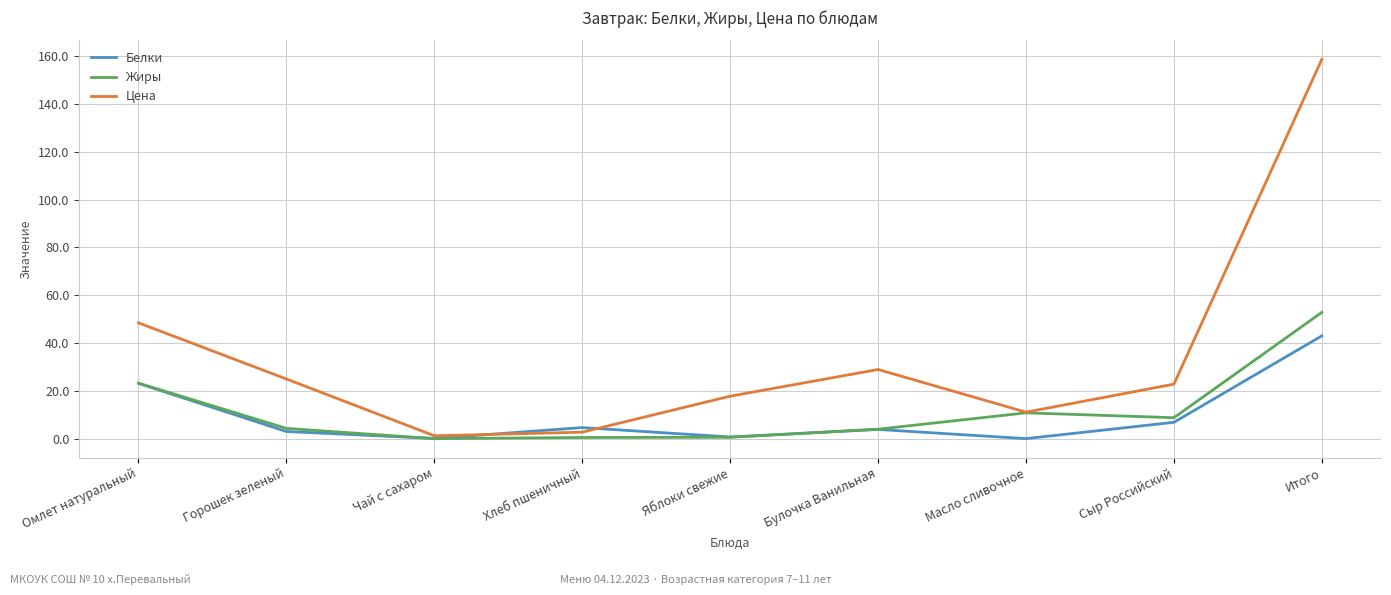

Which series has the largest range (max minus min)?

Цена